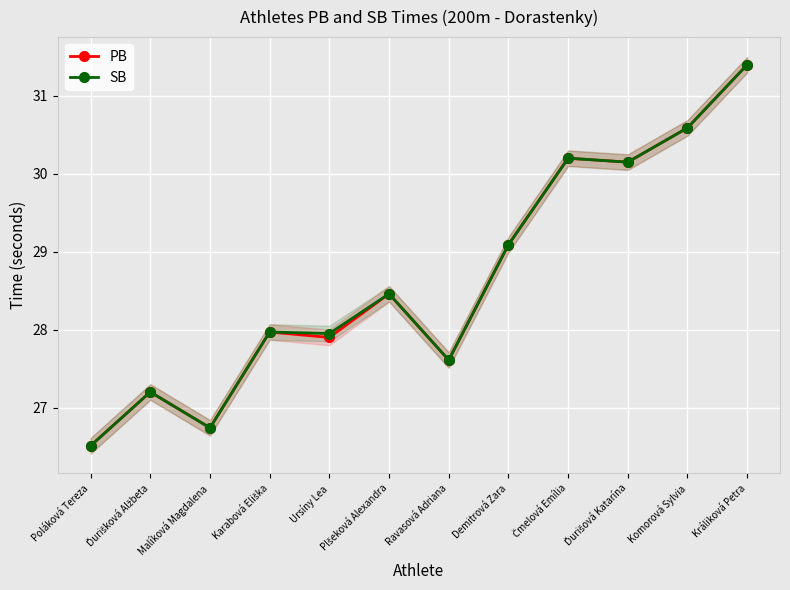

What is the difference between the second highest and minimum values in the SB series?

4.1